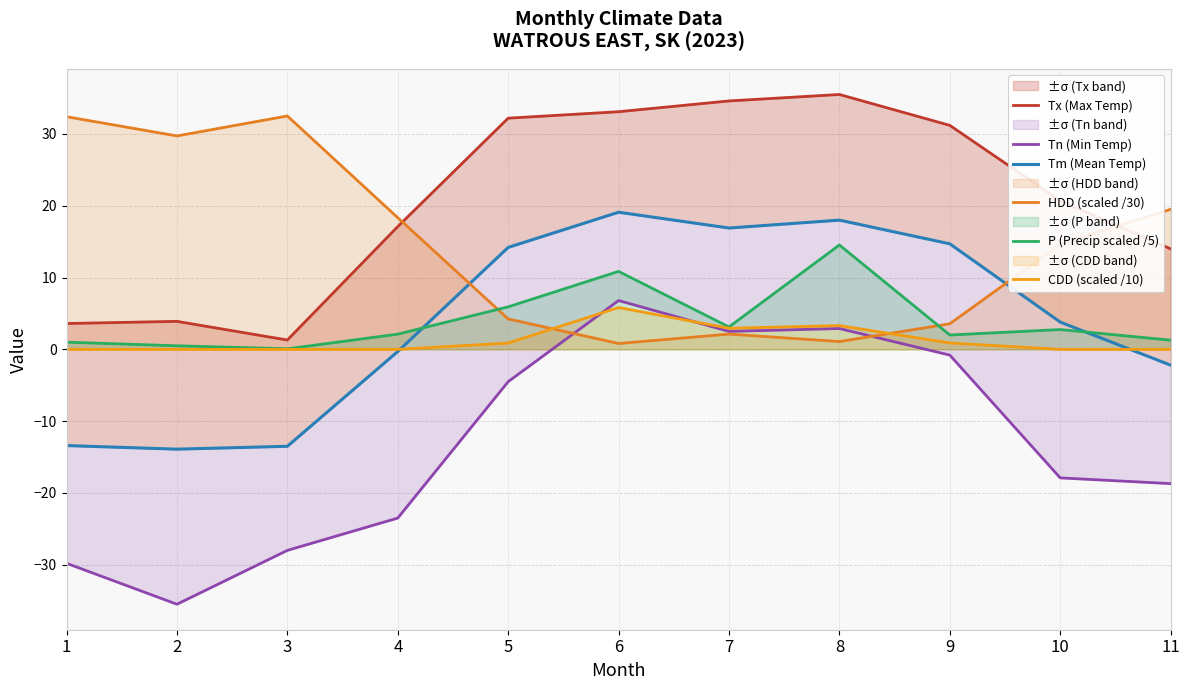

What is the sum of all HDD (scaled /30) values?

159.0